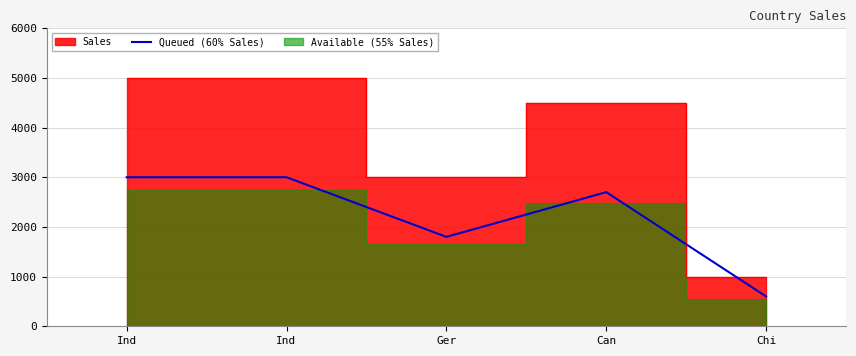

List the labels in order of value, largest first.

Ind, Ind, Can, Ger, Chi